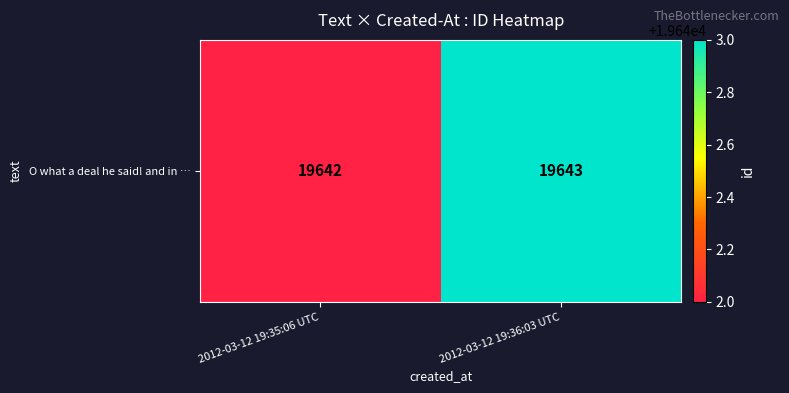

What value does the data have at 2012-03-12 19:36:03 UTC?

19643